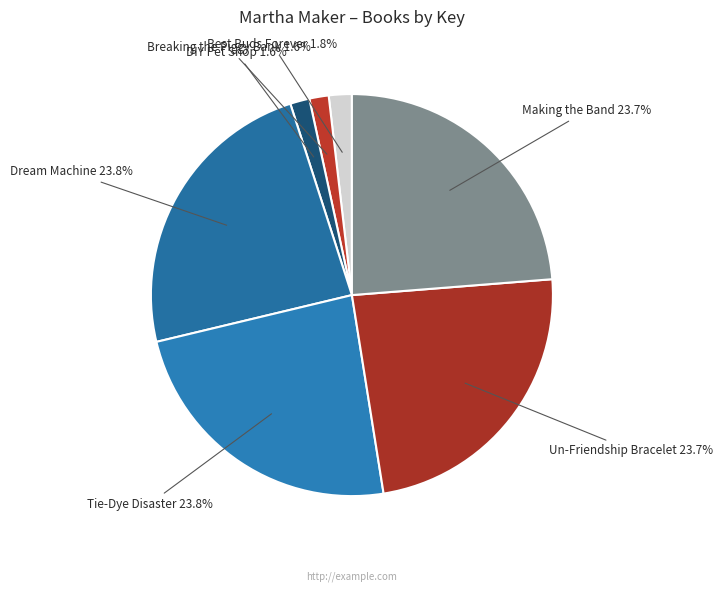

What percentage is the Best Buds Forever slice, to the nearest percent?

2%